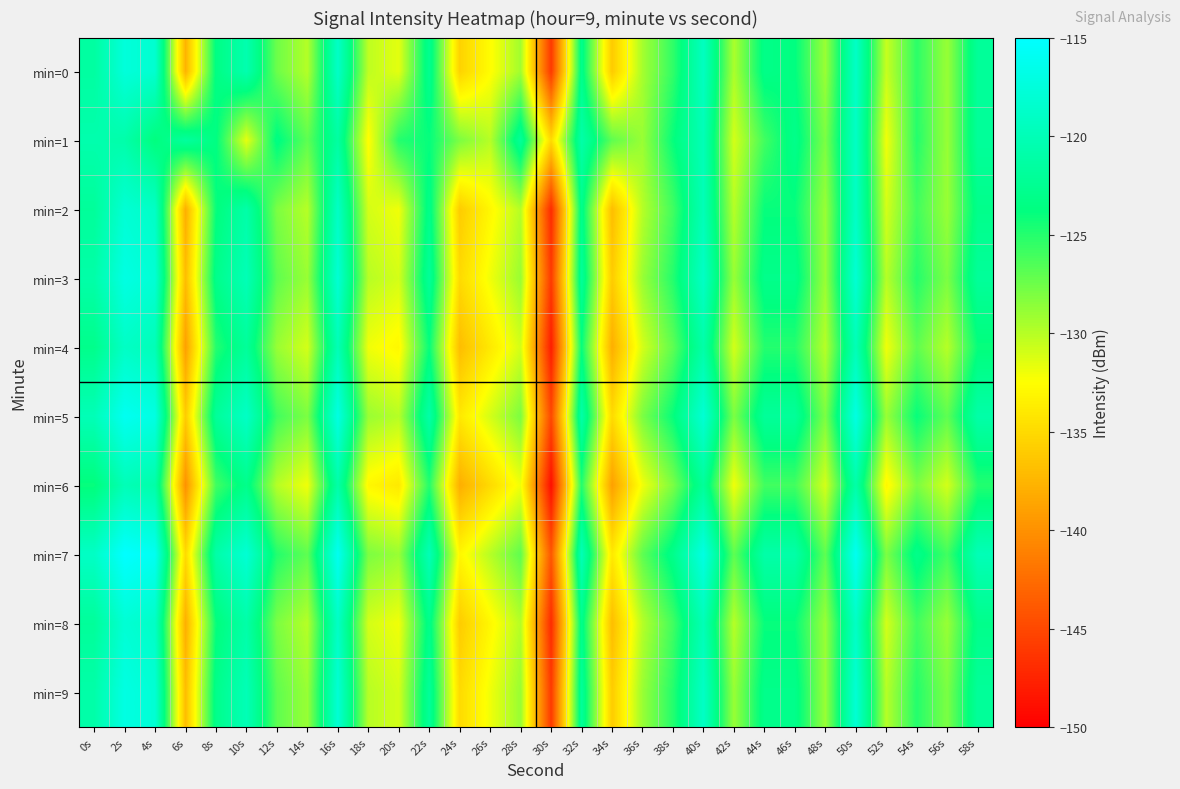

What is the smallest value displayed?

-149.0